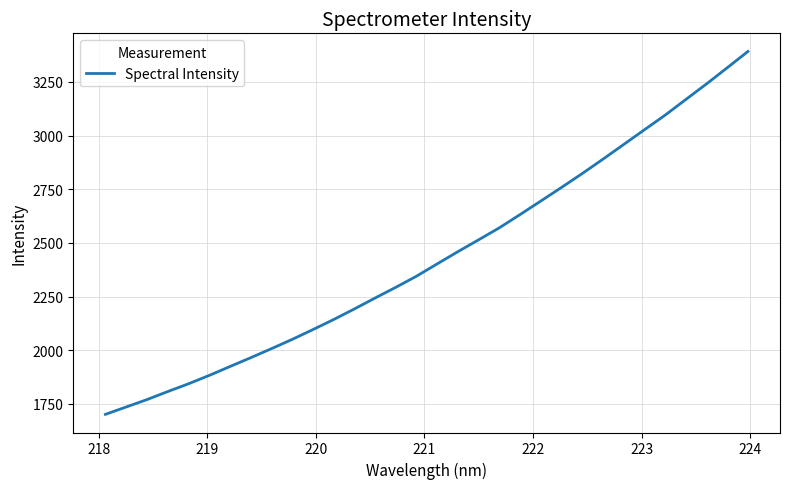

What is the difference between the second highest and minimum values?

1614.8